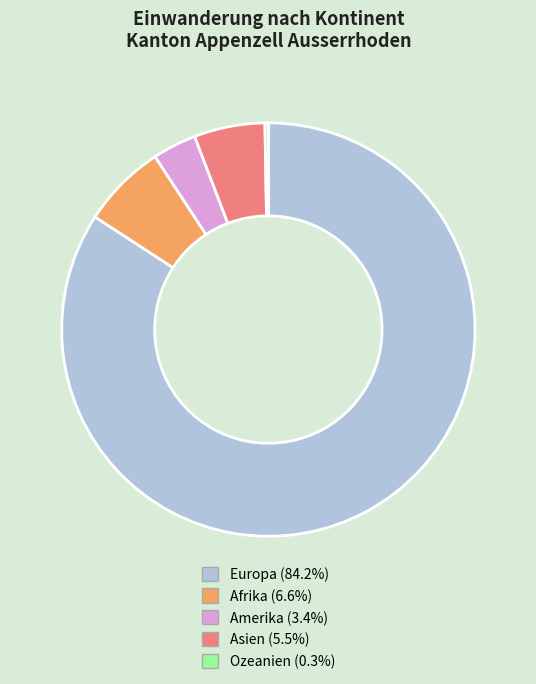

Which category accounts for the majority?

Europa